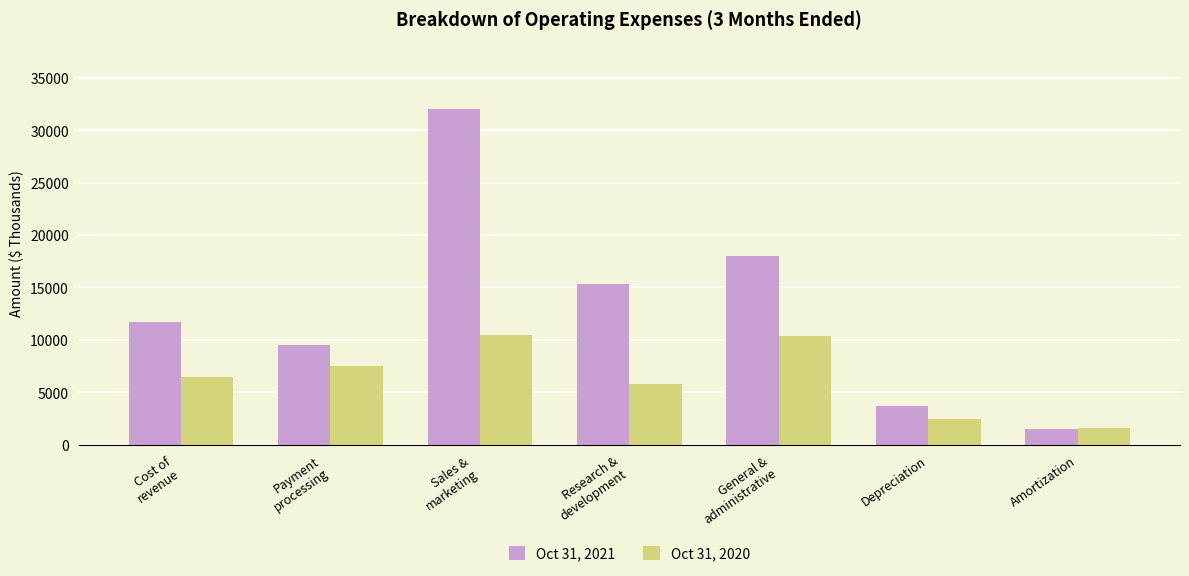

What position from the left is Depreciation?

6